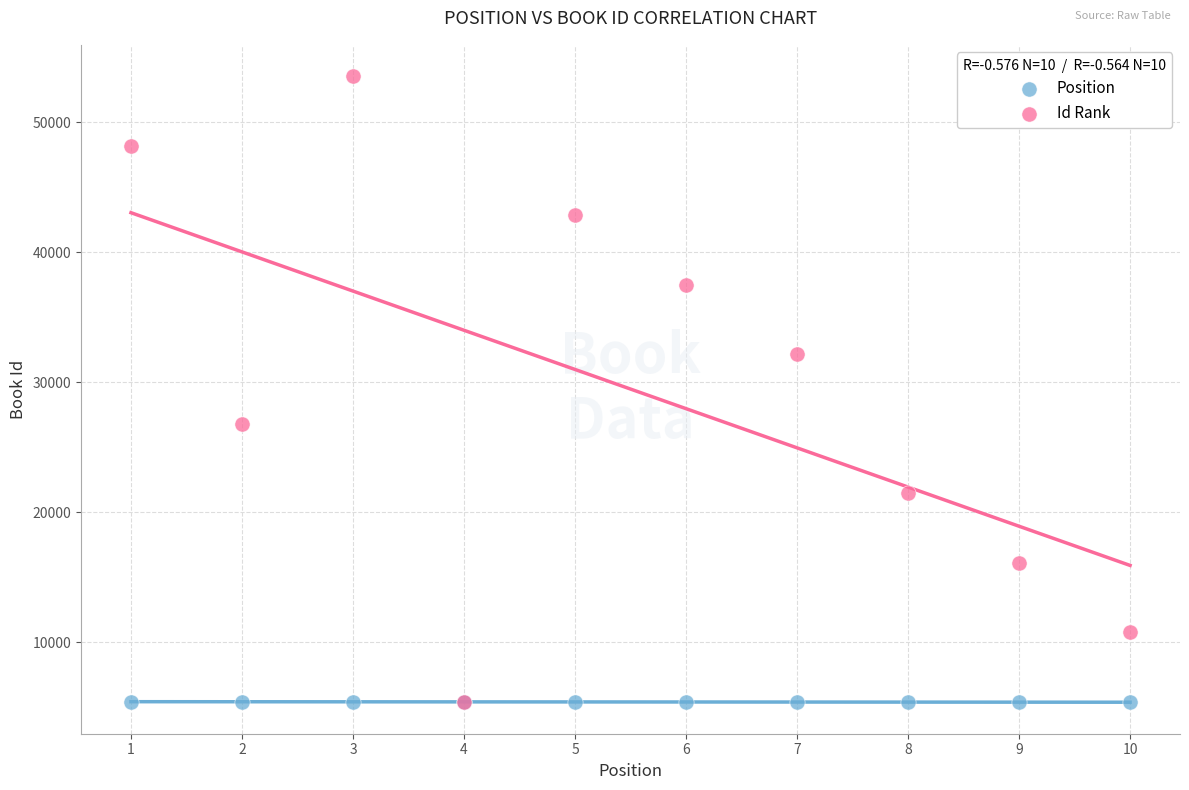

Which series contains the highest Y value?

Id Rank